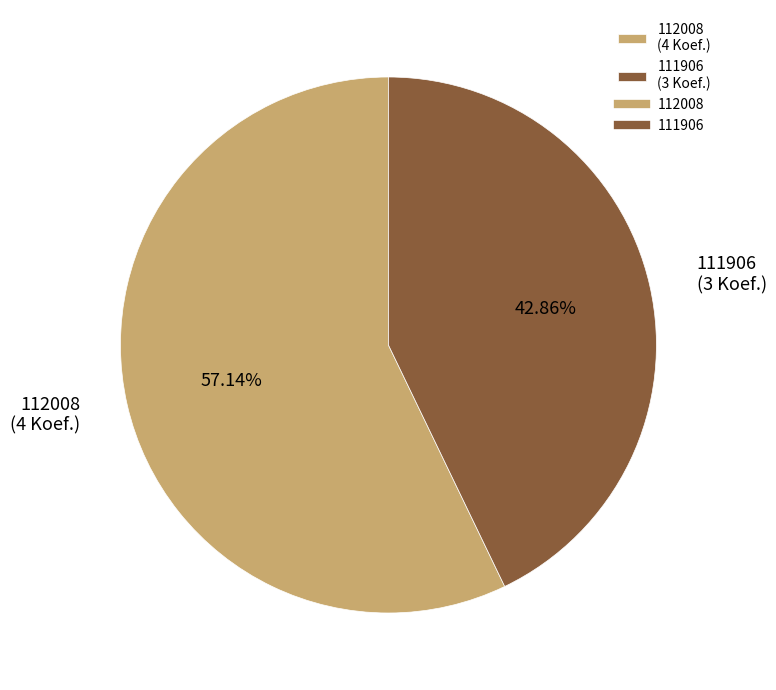

Which category accounts for the majority?

112008